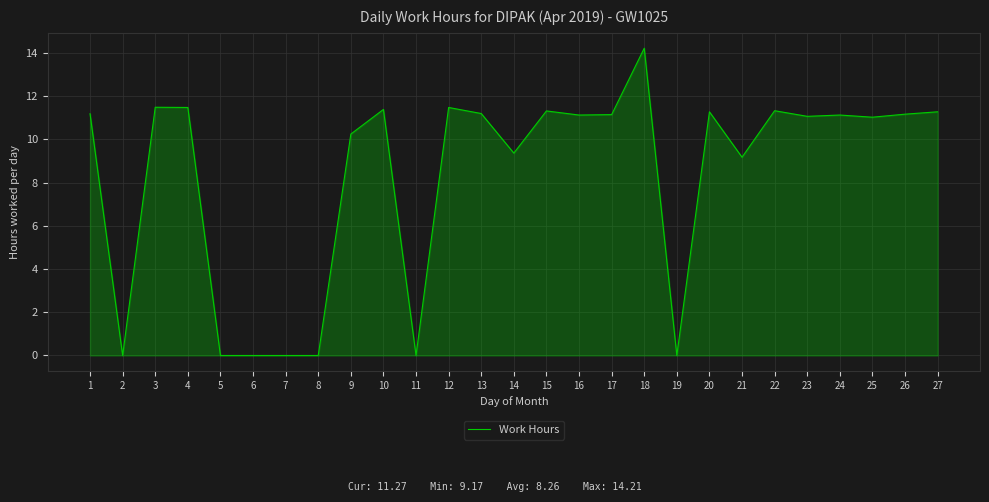

The value at 19 is -5.1. True or false?

False